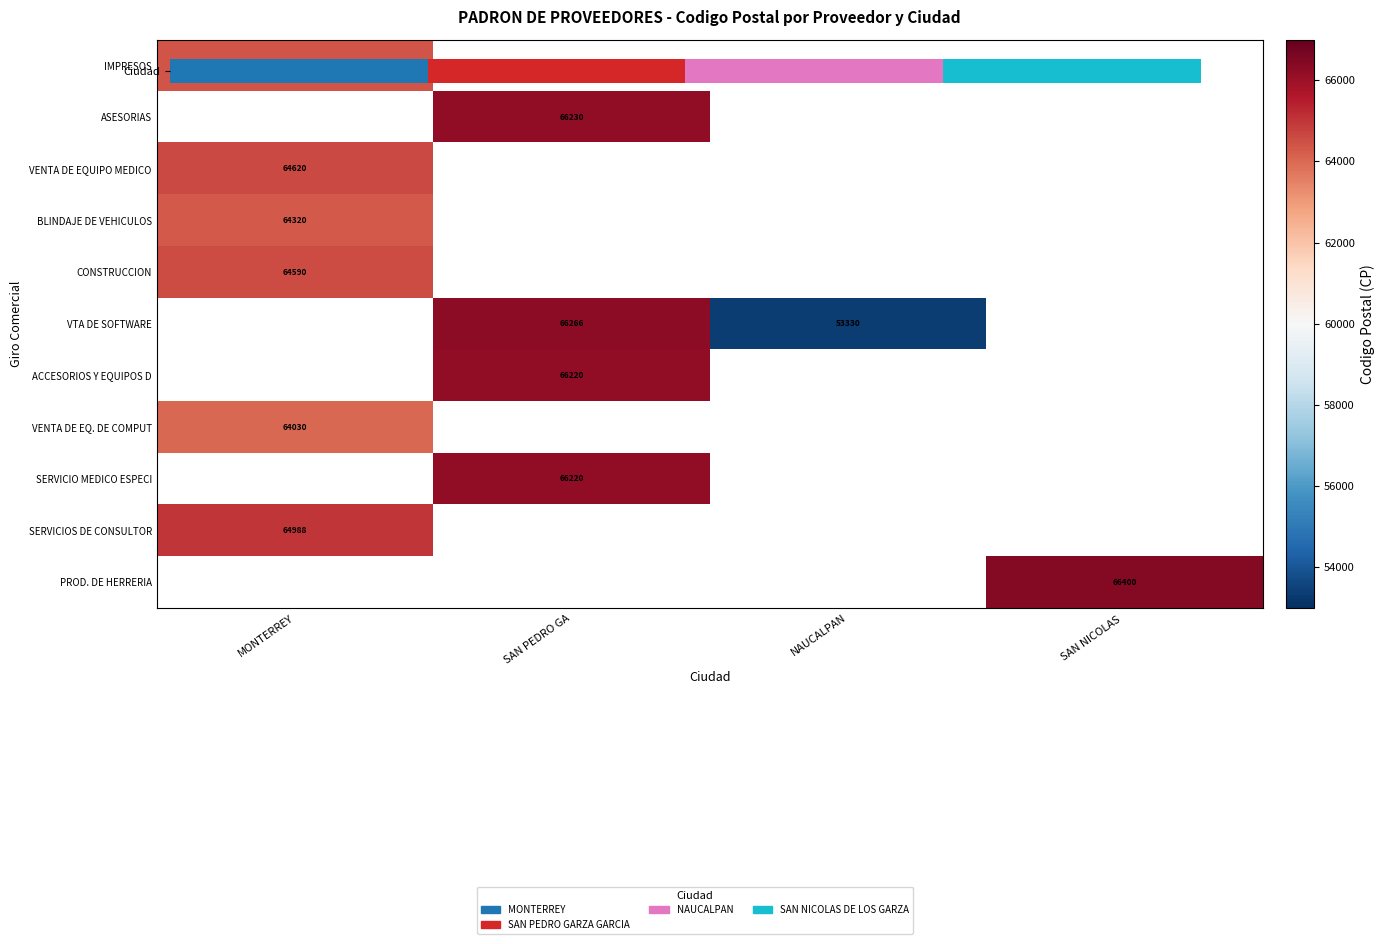

The value of VTA DE SOFTWARE at SAN PEDRO GA is 66266.0. True or false?

True